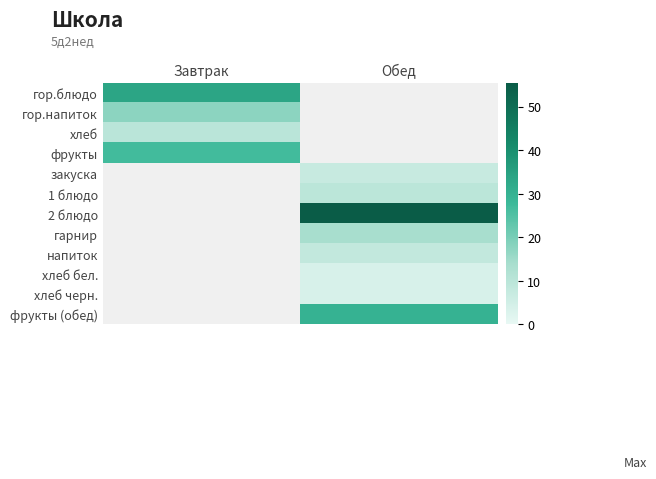

Count the number of categories in the chart.

2